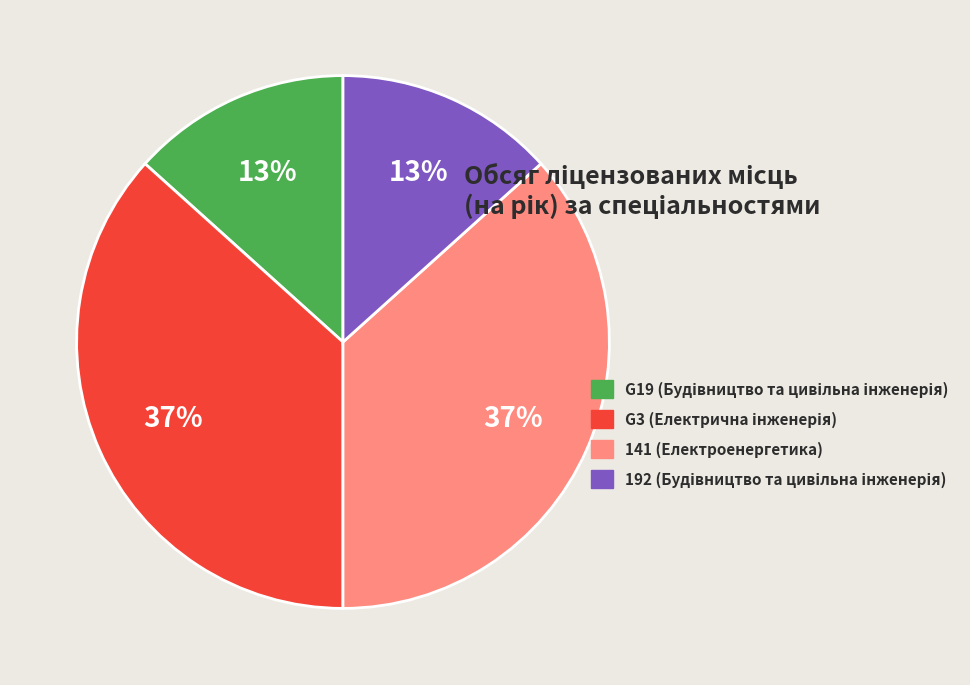

To the nearest percent, what is the average slice percentage?

25%